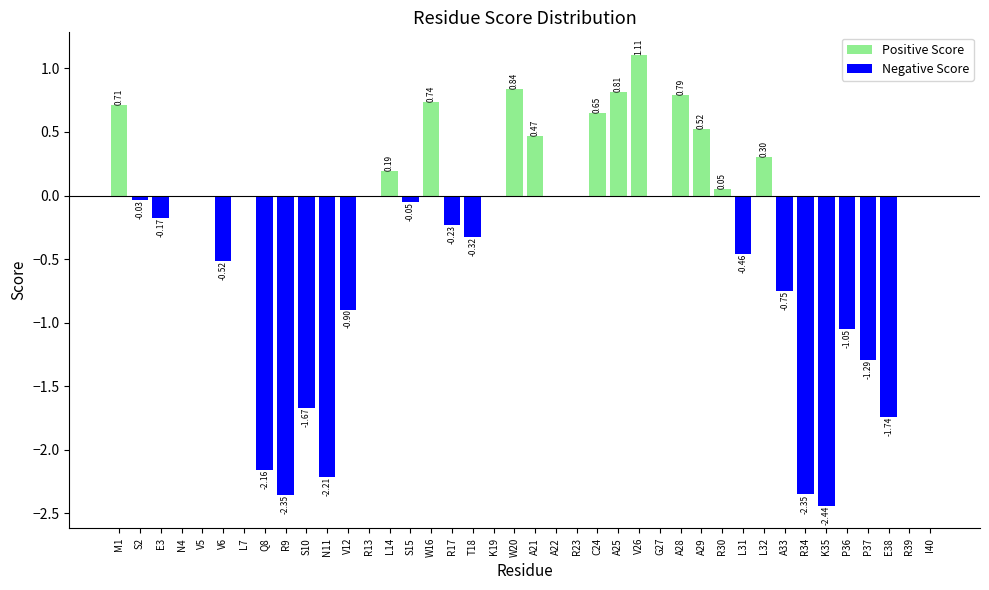

What is the sum of all values?

-13.5